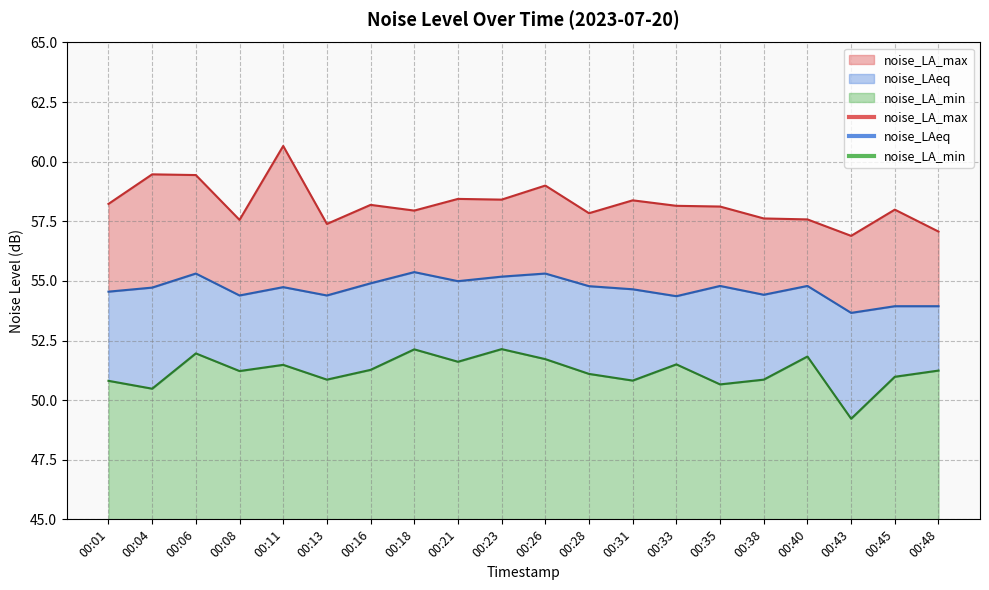

What is the sum of all noise_LAeq values?

1093.2